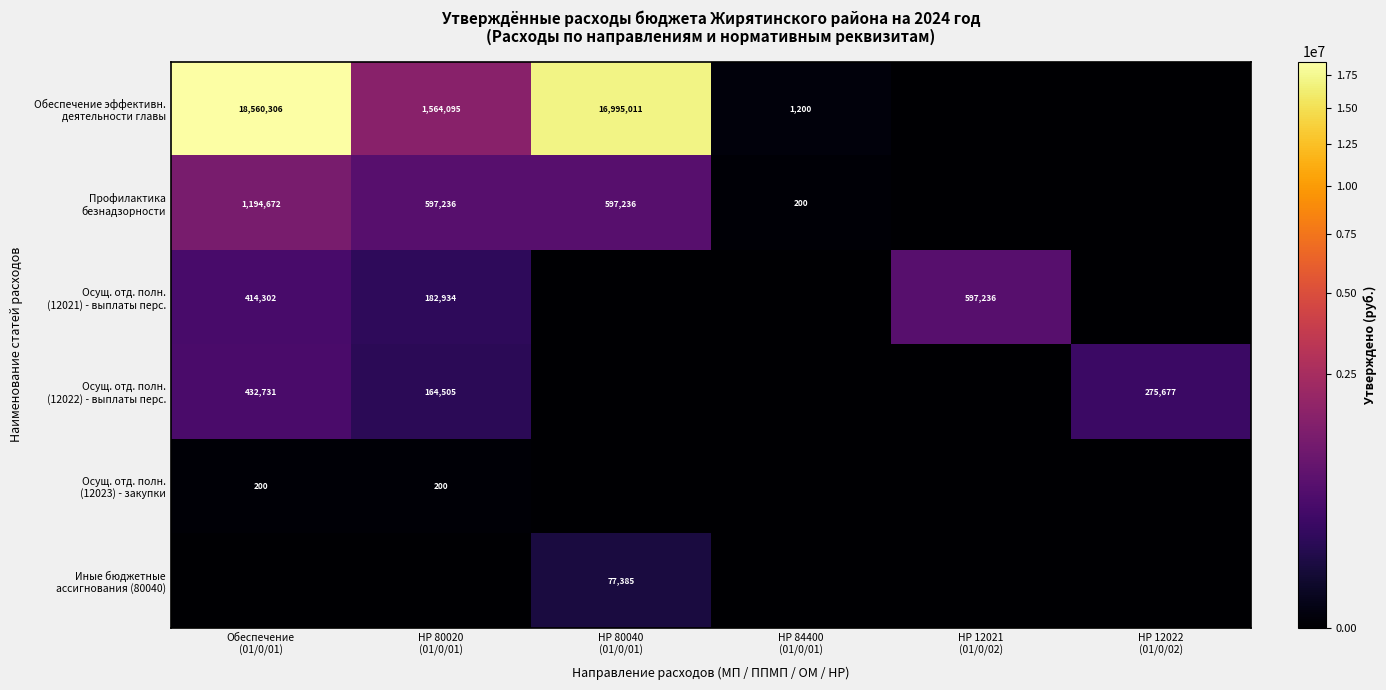

Which series has the largest range (max minus min)?

Обеспечение эффективн. деятельности главы